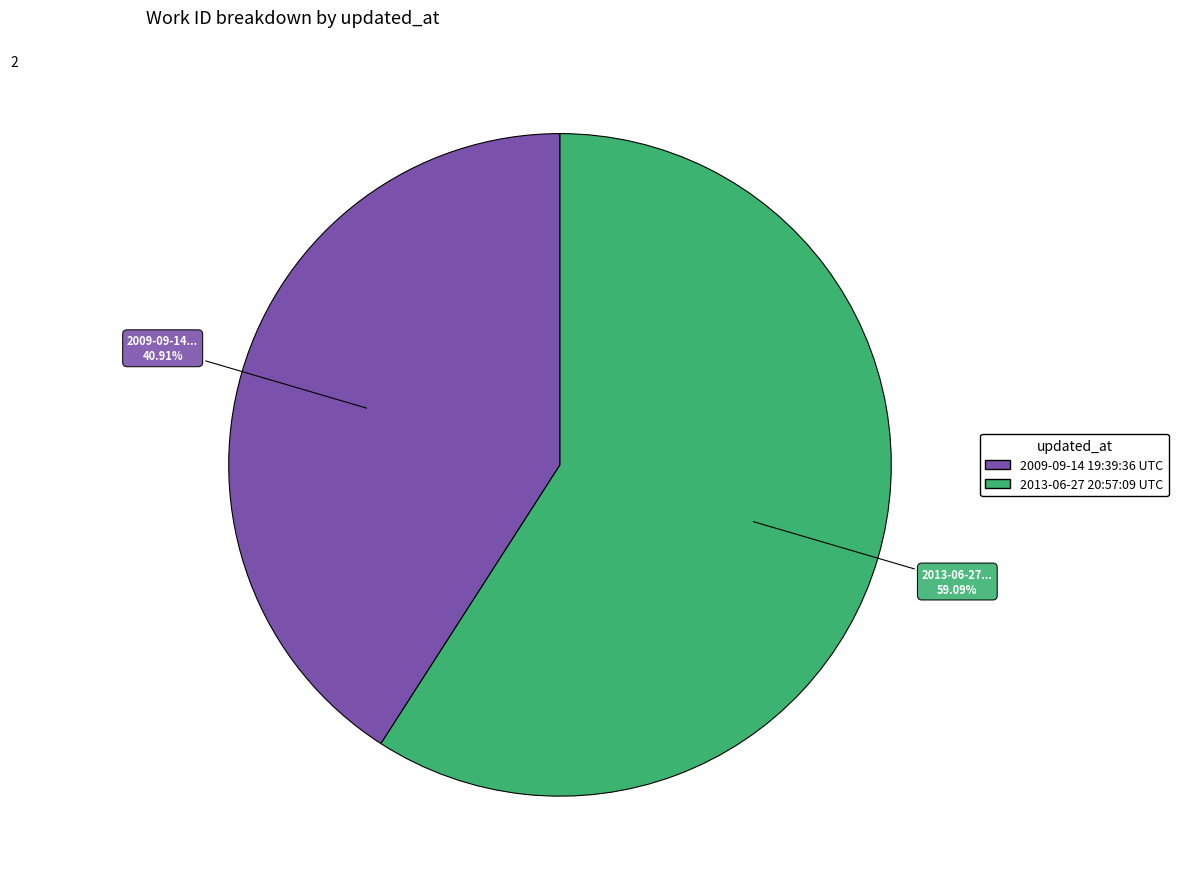

Approximately how many times larger is the value at 2009-09-14 19:39:36 UTC compared to 2013-06-27 20:57:09 UTC?

0.7